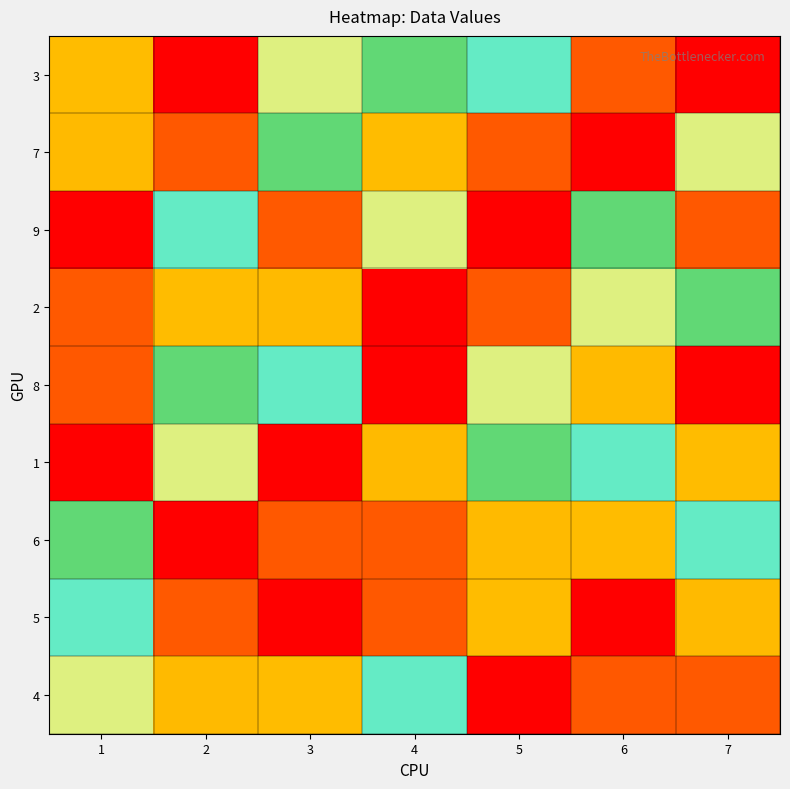

Which has a higher value, 1 or 2?

1